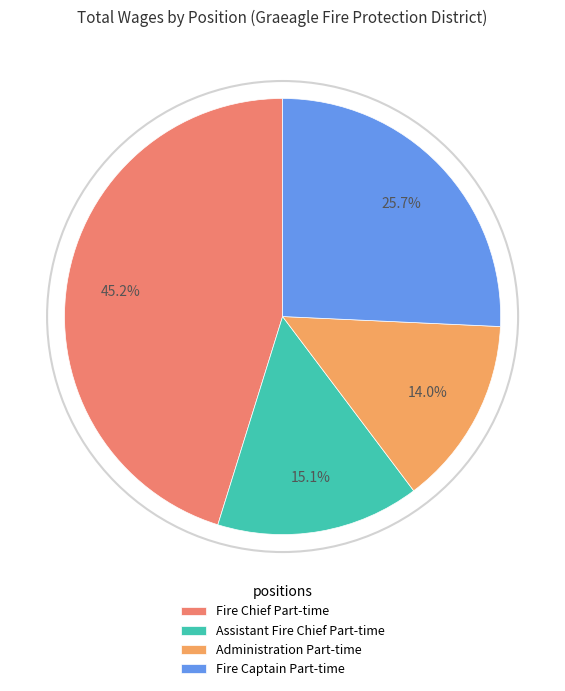

What percentage is the Administration Part-time slice, to the nearest percent?

14%